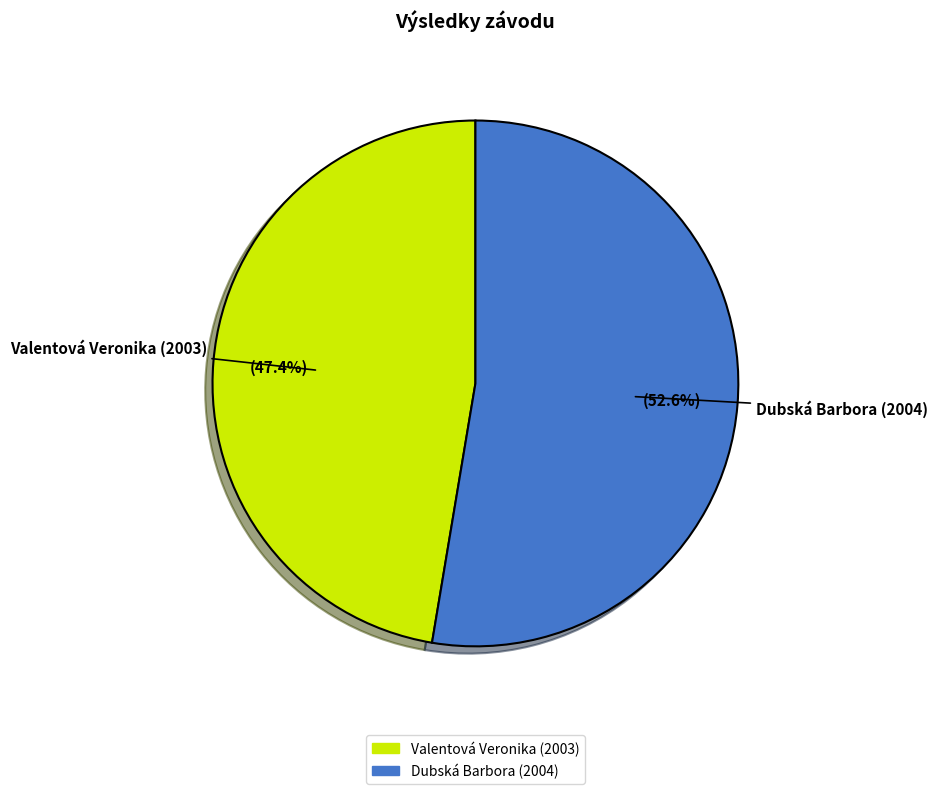

What portion of the pie excludes Dubská Barbora (2004)?

47.4%